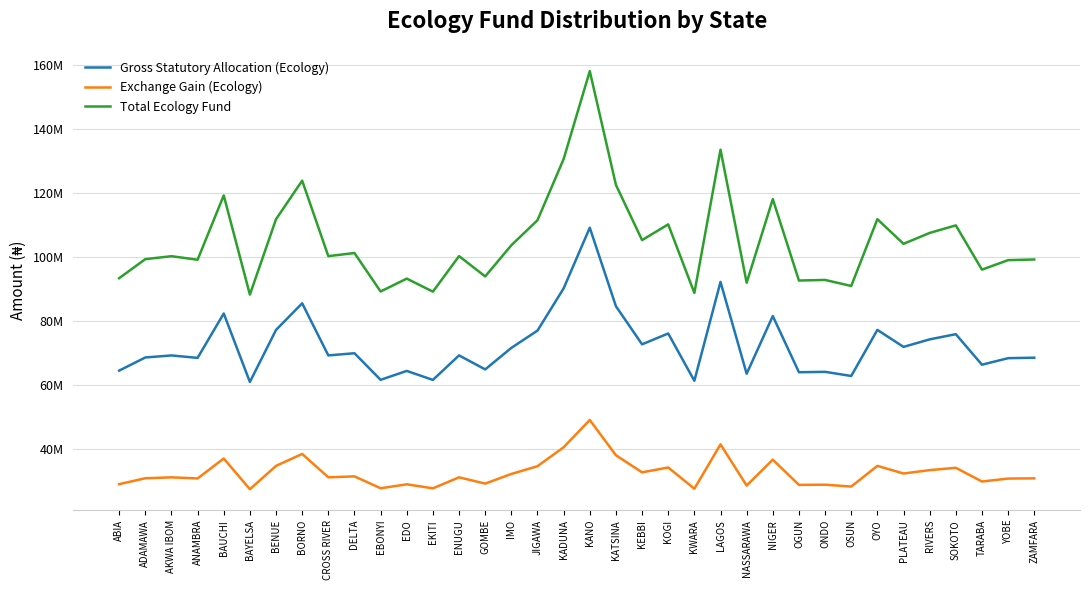

The Gross Statutory Allocation (Ecology) series shows 127872647.5 at RIVERS. True or false?

False